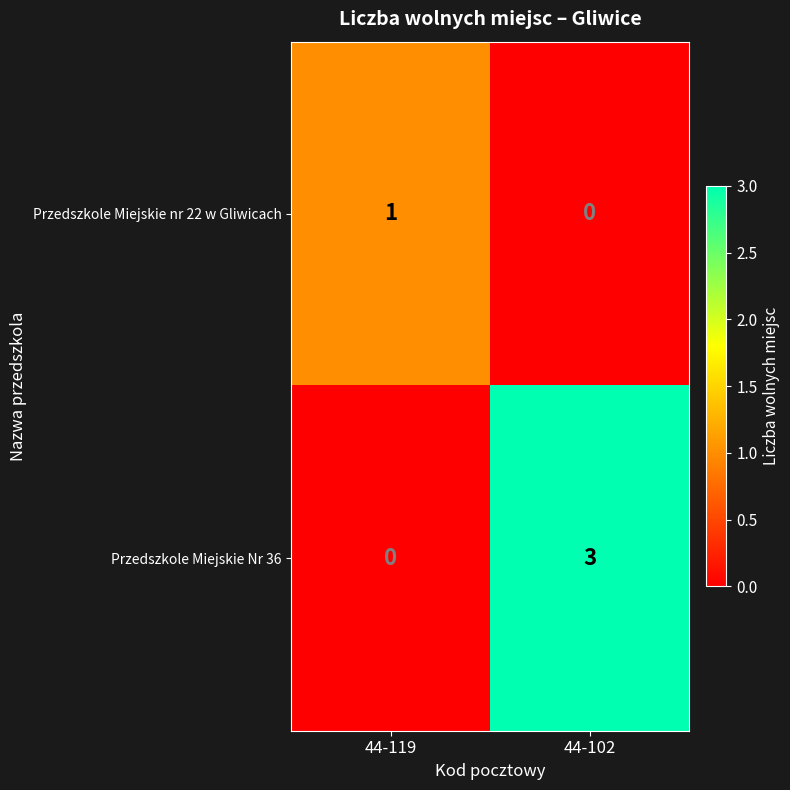

Reading left to right, extract all data points from this chart.

Przedszkole Miejskie nr 22 w Gliwicach: 44-119=1	44-102=0
Przedszkole Miejskie Nr 36: 44-119=0	44-102=3